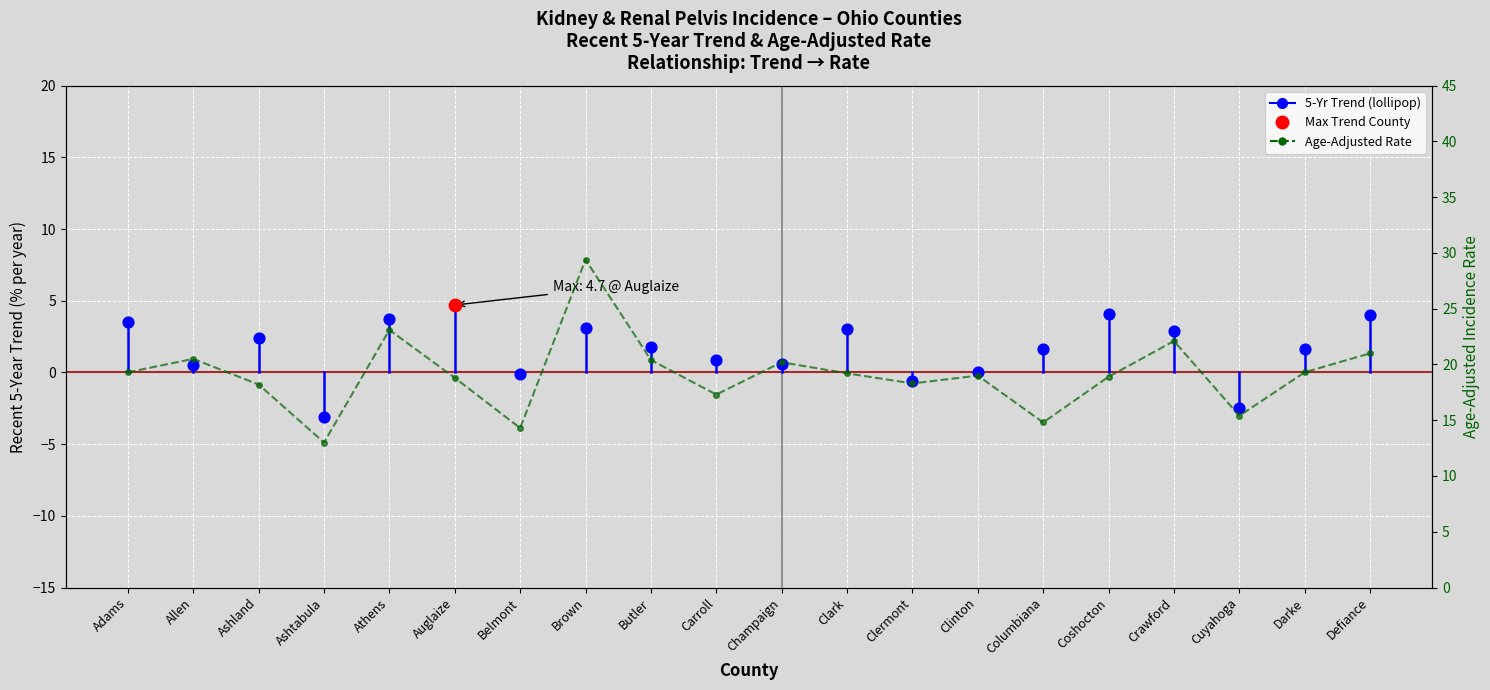

What is the change in value from Carroll to Clark?

+1.9